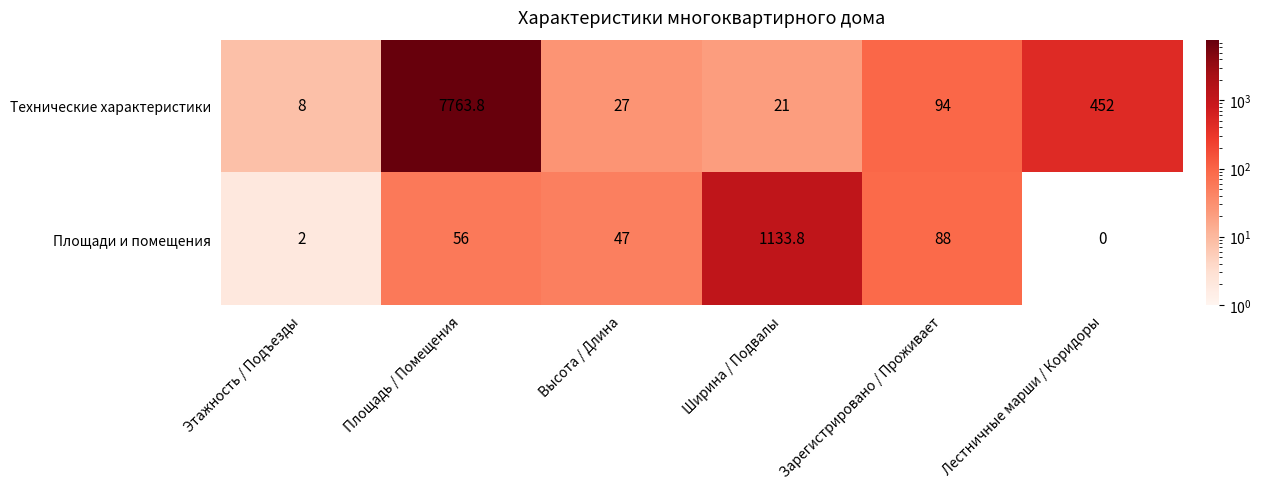

What is the difference between the maximum and minimum values in the Технические характеристики series?

7755.8